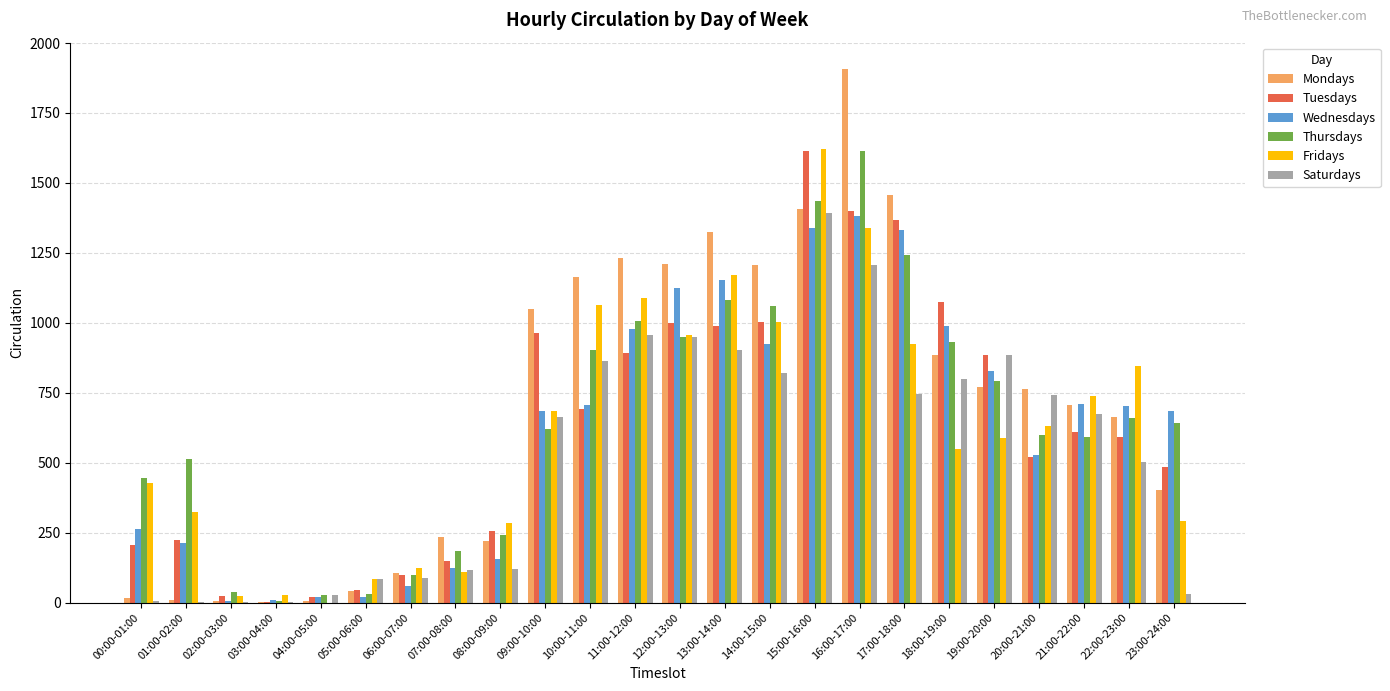

Is it true that Mondays equals 57 at 08:00-09:00?

False